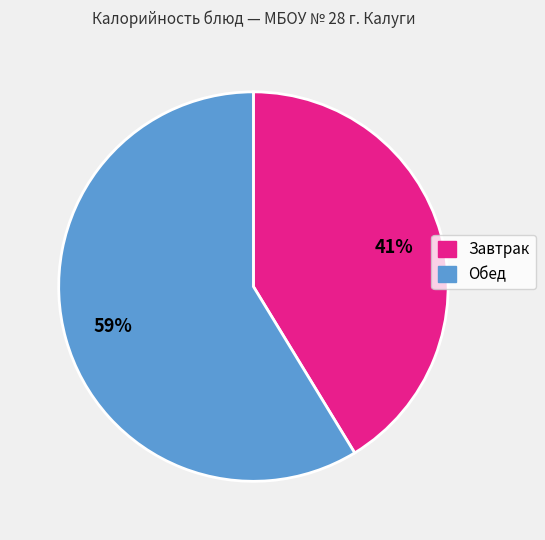

Is there any slice that represents more than half of the pie?

Yes